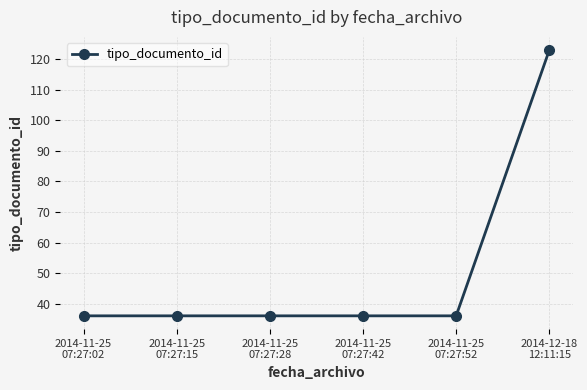

True or false: the data shows 15 at 2014-11-25
07:27:42.

False